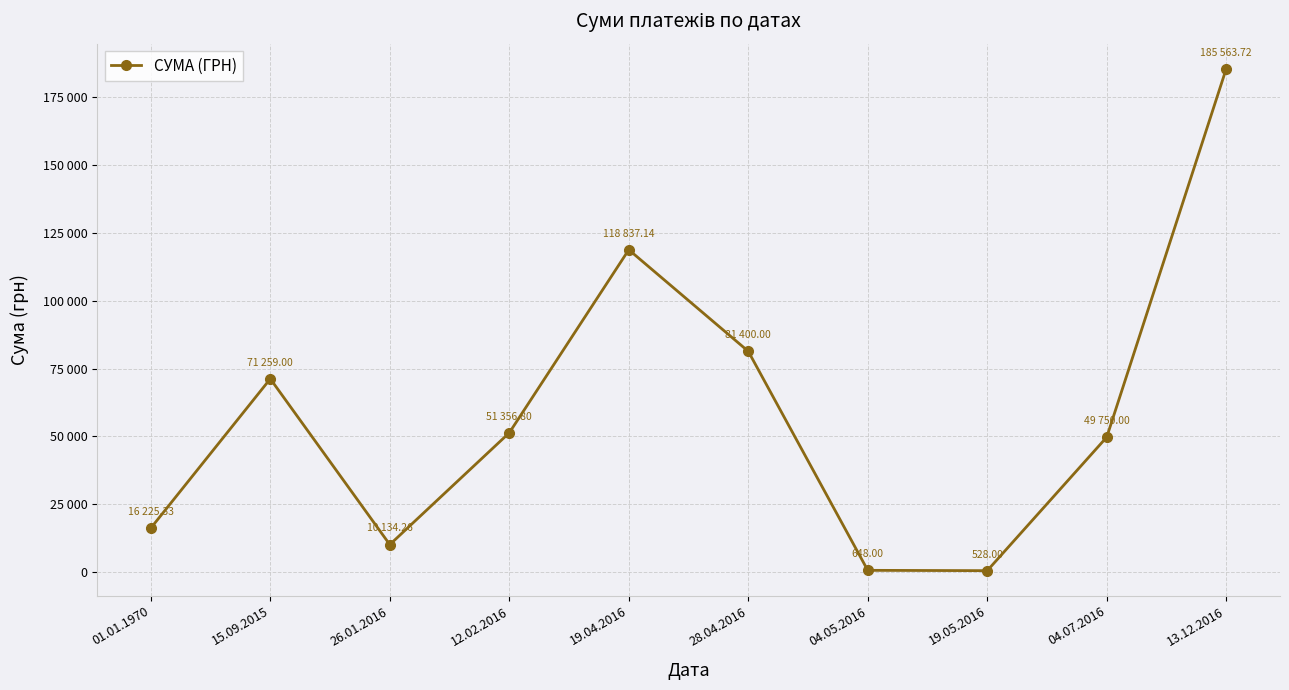

Is this an area chart (filled region under the line)?

No